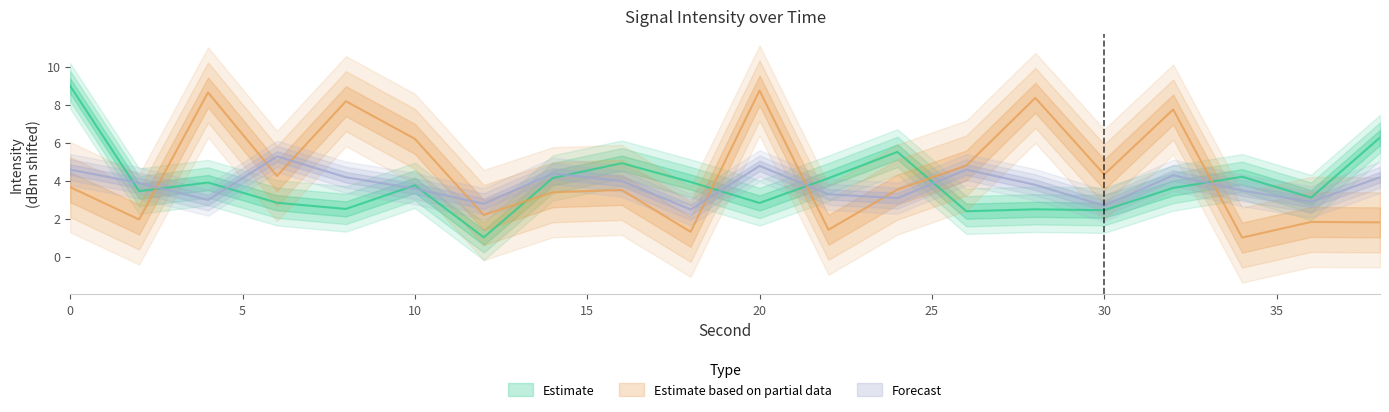

Between which two adjacent categories do Forecast and Estimate first intersect?

0 and 2